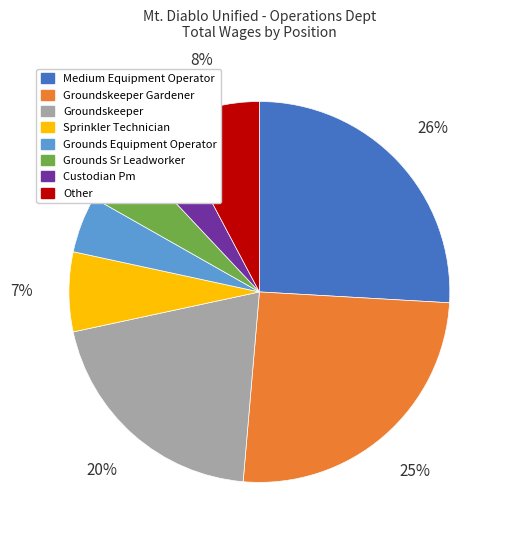

Which has a higher value, Grounds Sr Leadworker or Sprinkler Technician?

Sprinkler Technician